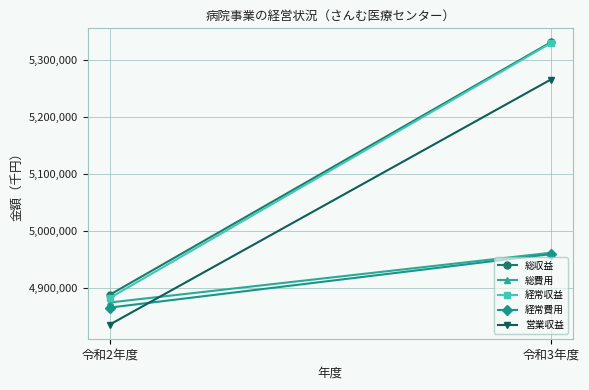

Is it true that 総収益 equals 8422614 at 令和3年度?

False